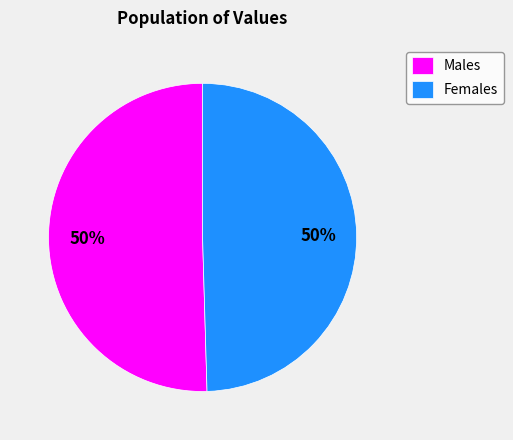

Approximately how many times larger is the value at Females compared to Males?

1.0